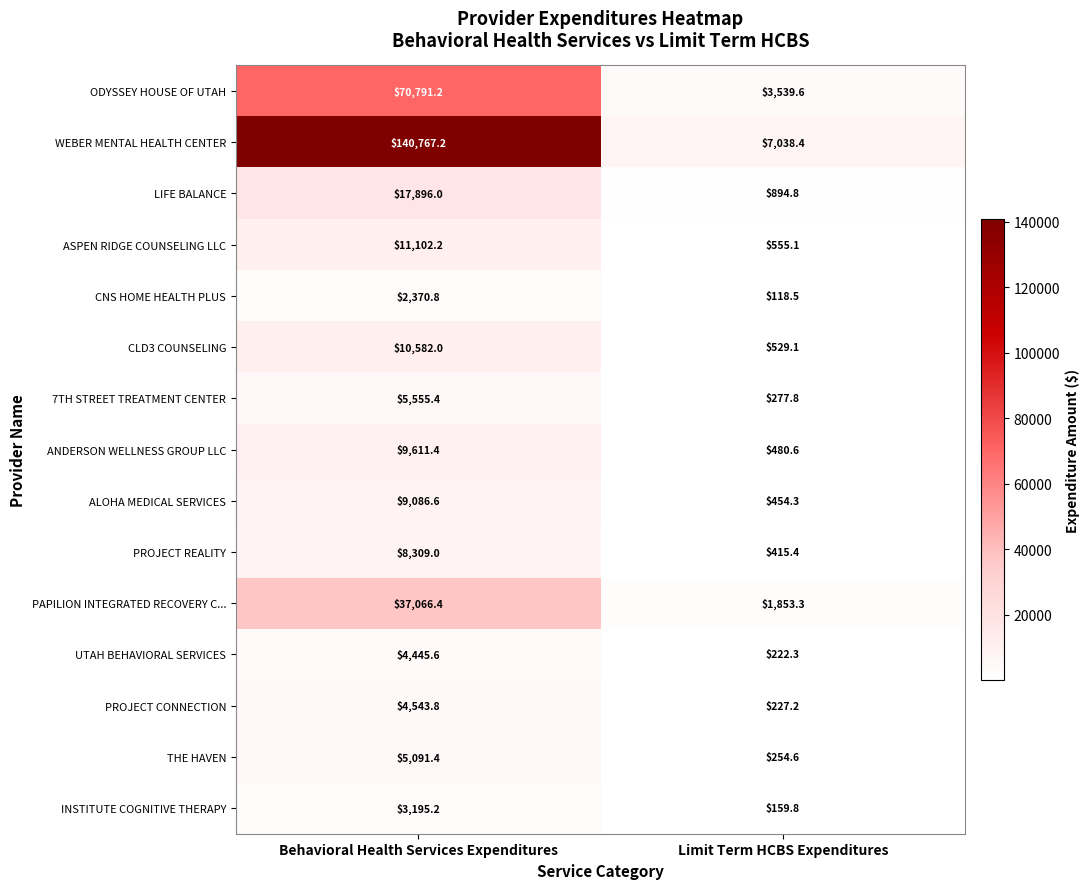

Reading right to left, what are all the values shown in this chart?

ODYSSEY HOUSE OF UTAH: Limit Term HCBS Expenditures=3539.6	Behavioral Health Services Expenditures=70791.2
WEBER MENTAL HEALTH CENTER: Limit Term HCBS Expenditures=7038.4	Behavioral Health Services Expenditures=140767.2
LIFE BALANCE: Limit Term HCBS Expenditures=894.8	Behavioral Health Services Expenditures=17896.0
ASPEN RIDGE COUNSELING LLC: Limit Term HCBS Expenditures=555.1	Behavioral Health Services Expenditures=11102.2
CNS HOME HEALTH PLUS: Limit Term HCBS Expenditures=118.5	Behavioral Health Services Expenditures=2370.8
CLD3 COUNSELING: Limit Term HCBS Expenditures=529.1	Behavioral Health Services Expenditures=10582.0
7TH STREET TREATMENT CENTER: Limit Term HCBS Expenditures=277.8	Behavioral Health Services Expenditures=5555.4
ANDERSON WELLNESS GROUP LLC: Limit Term HCBS Expenditures=480.6	Behavioral Health Services Expenditures=9611.4
ALOHA MEDICAL SERVICES: Limit Term HCBS Expenditures=454.3	Behavioral Health Services Expenditures=9086.6
PROJECT REALITY: Limit Term HCBS Expenditures=415.4	Behavioral Health Services Expenditures=8309.0
PAPILION INTEGRATED RECOVERY C...: Limit Term HCBS Expenditures=1853.3	Behavioral Health Services Expenditures=37066.4
UTAH BEHAVIORAL SERVICES: Limit Term HCBS Expenditures=222.3	Behavioral Health Services Expenditures=4445.6
PROJECT CONNECTION: Limit Term HCBS Expenditures=227.2	Behavioral Health Services Expenditures=4543.8
THE HAVEN: Limit Term HCBS Expenditures=254.6	Behavioral Health Services Expenditures=5091.4
INSTITUTE COGNITIVE THERAPY: Limit Term HCBS Expenditures=159.8	Behavioral Health Services Expenditures=3195.2